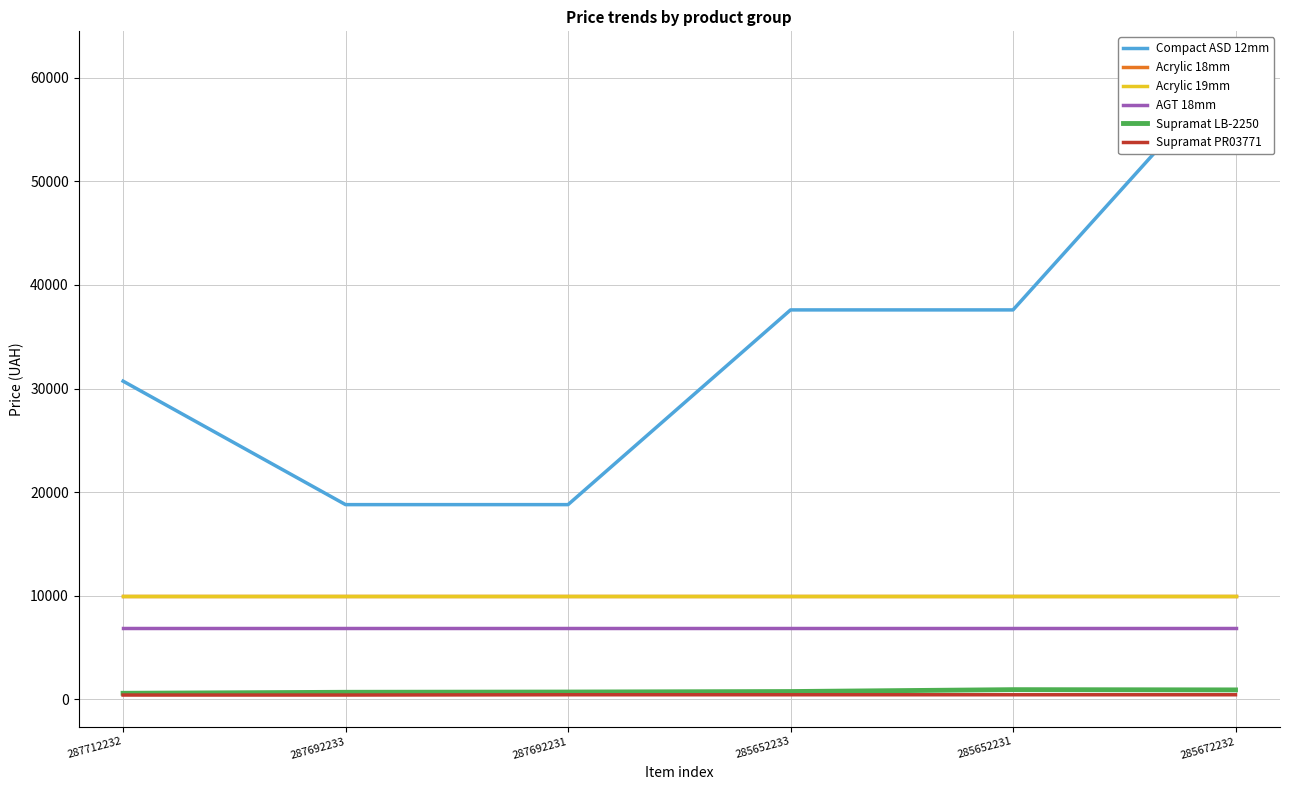

What value does the Compact ASD 12mm series have at 285672232?

61434.3